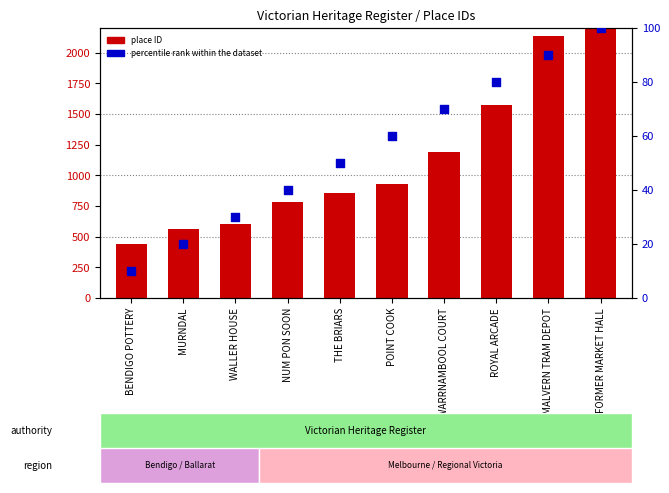

Is the value of place ID at MALVERN TRAM DEPOT greater than the value of percentile rank within the dataset at WARRNAMBOOL COURT?

Yes